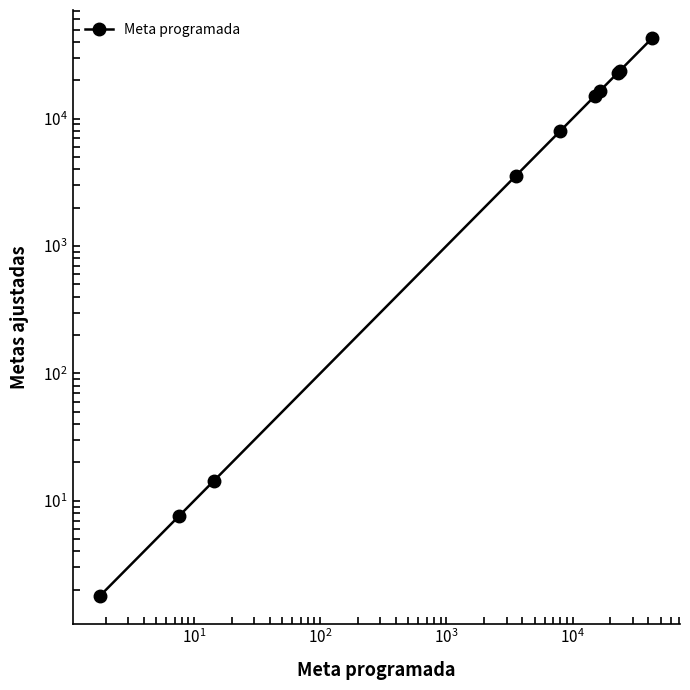

The value at $\mathdefault{10^{3}}$ is 7938.0. True or false?

True